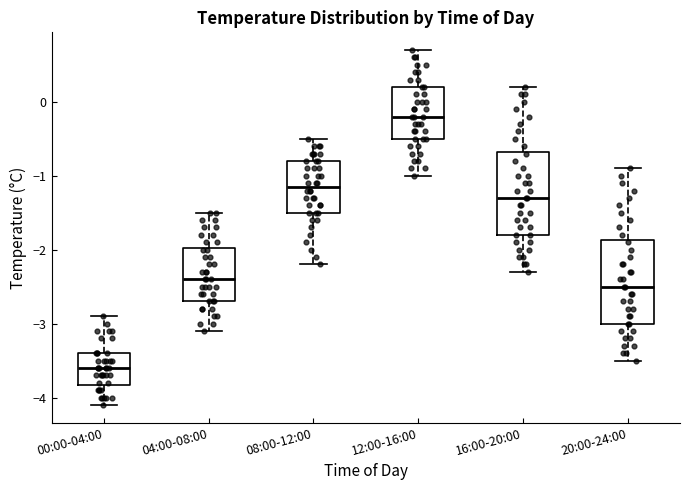

Reading left to right, read every box against the y-axis: the position of its median line, the range the box covers, and the ends of its whiskers. The values are not printed on the chart, so give them approximately, as read against the axis.

00:00-04:00: median -3.6, box -3.8 to -3.4, whiskers -4.1 to -2.9
04:00-08:00: median -2.4, box -2.7 to -2.0, whiskers -3.1 to -1.5
08:00-12:00: median -1.1, box -1.5 to -0.8, whiskers -2.2 to -0.5
12:00-16:00: median -0.2, box -0.5 to 0.2, whiskers -1.0 to 0.7
16:00-20:00: median -1.3, box -1.8 to -0.7, whiskers -2.3 to 0.2
20:00-24:00: median -2.5, box -3.0 to -1.9, whiskers -3.5 to -0.9